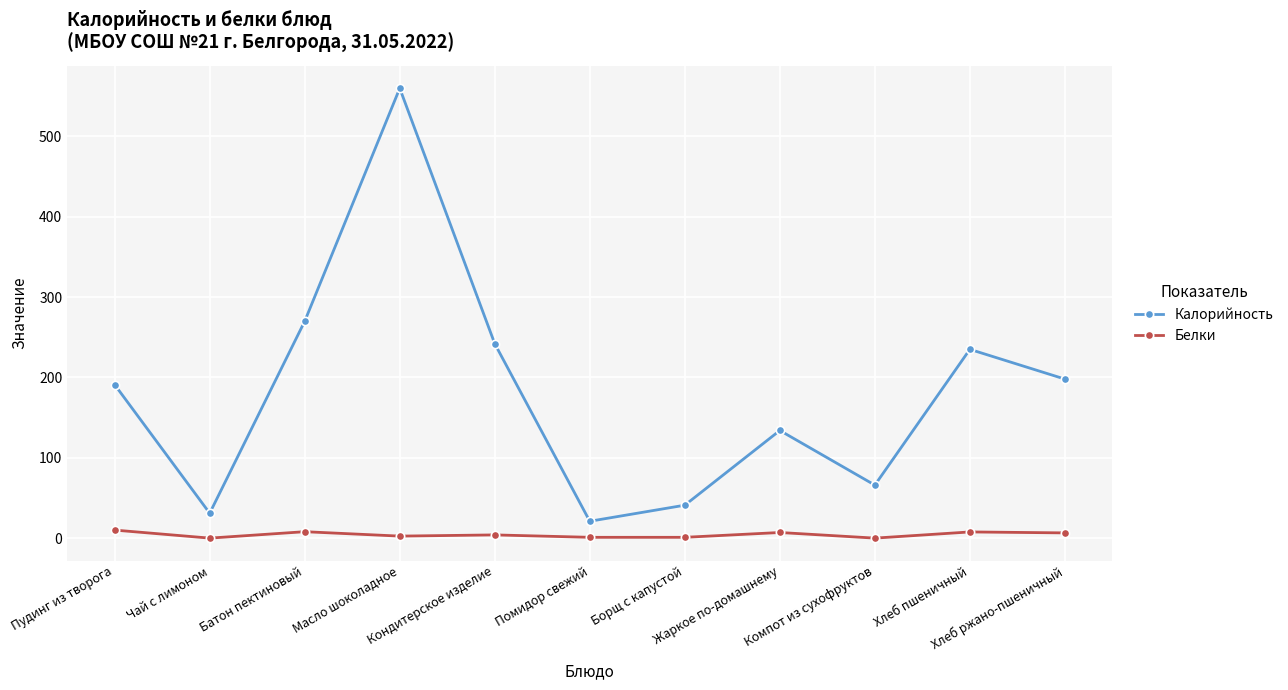

What is the difference between the Белки values at Хлеб пшеничный and Батон пектиновый?

0.3